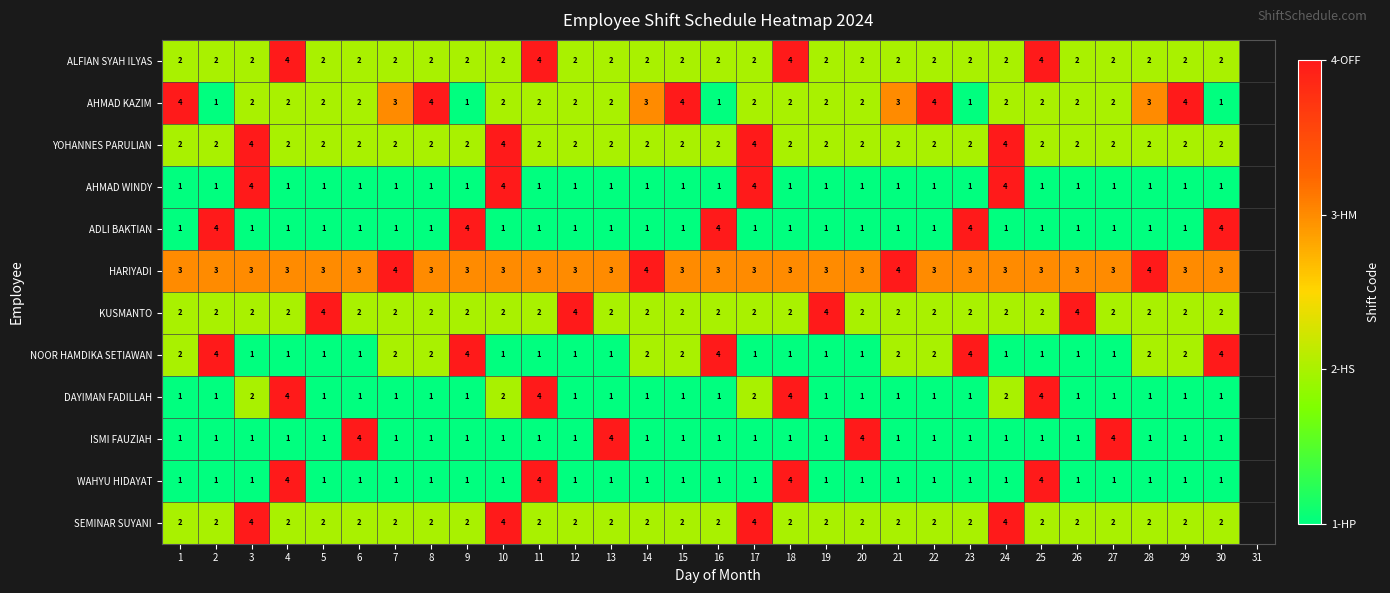

The HARIYADI series shows 3 at 24. True or false?

True